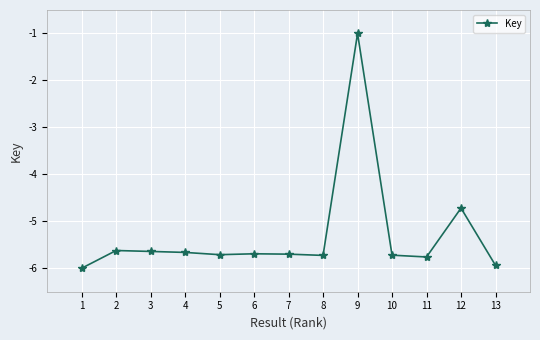

What is the sum of all values?

-68.9